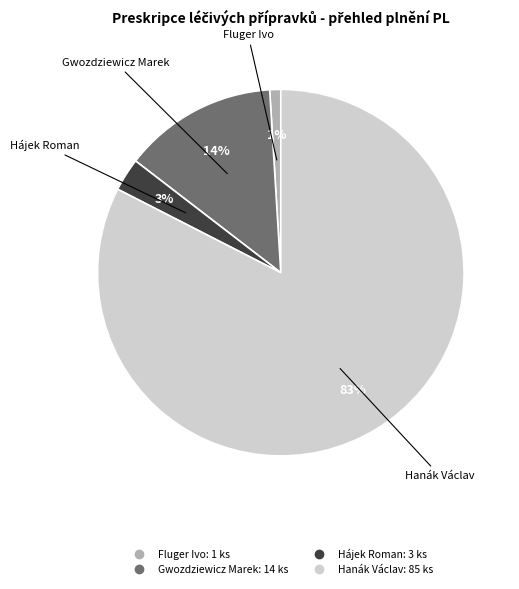

Which category has the biggest portion of the pie?

Hanák Václav